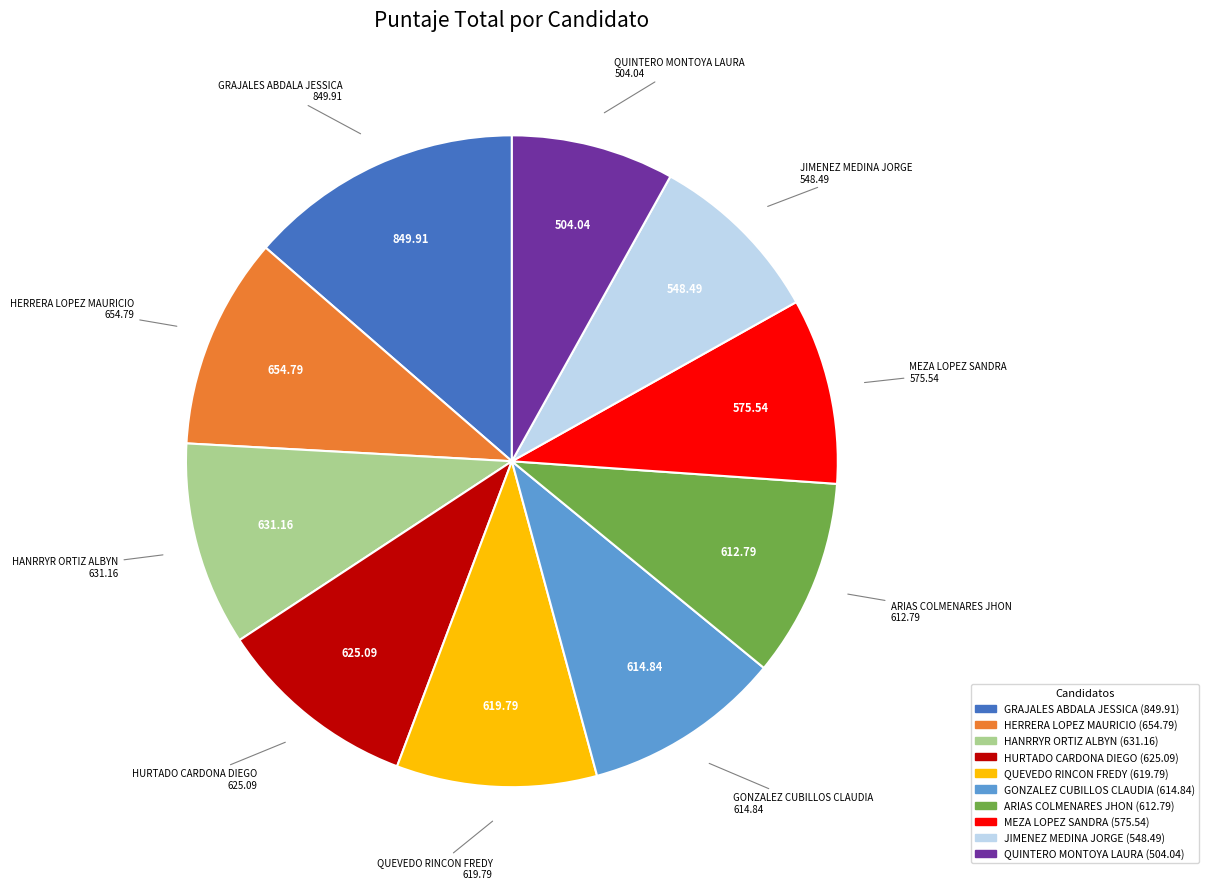

Is QUEVEDO RINCON FREDY the majority of the pie?

No